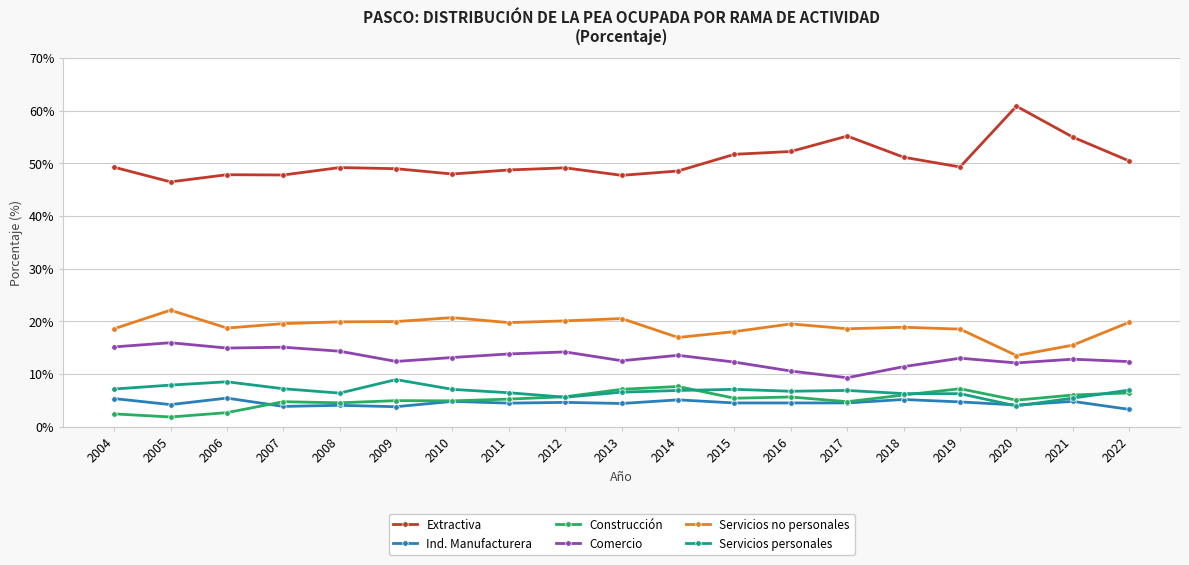

What is the maximum value shown in the chart?

60.8